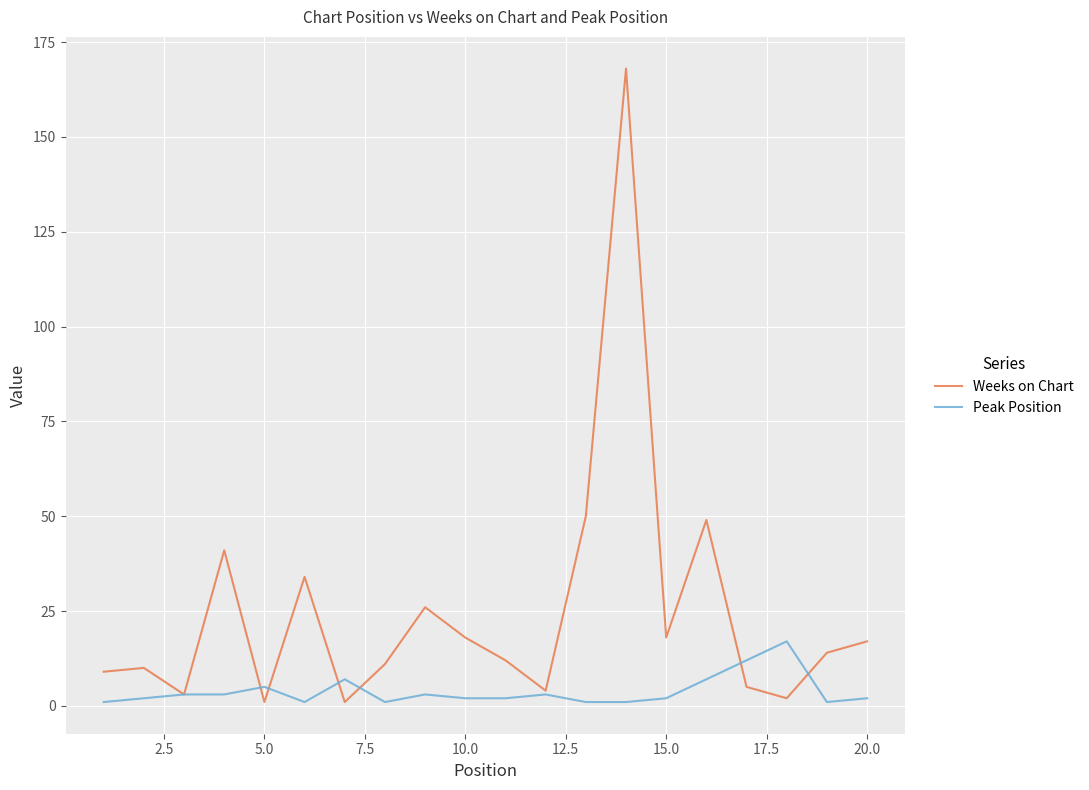

What is the difference between the maximum and minimum values in the Weeks on Chart series?

167